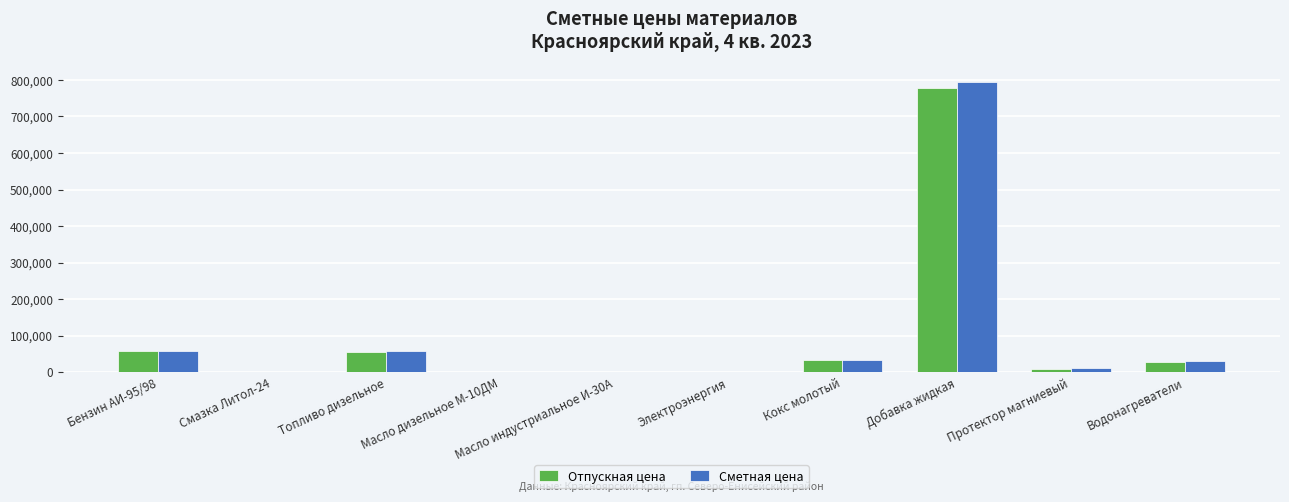

What is the highest value of the Отпускная цена series?

777000.0